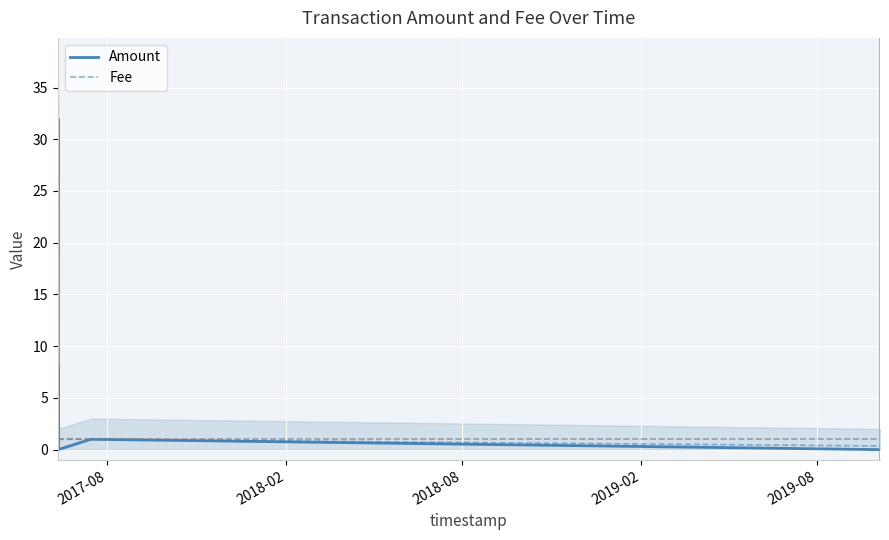

What is the label of the 4th point from the left?

2019-02